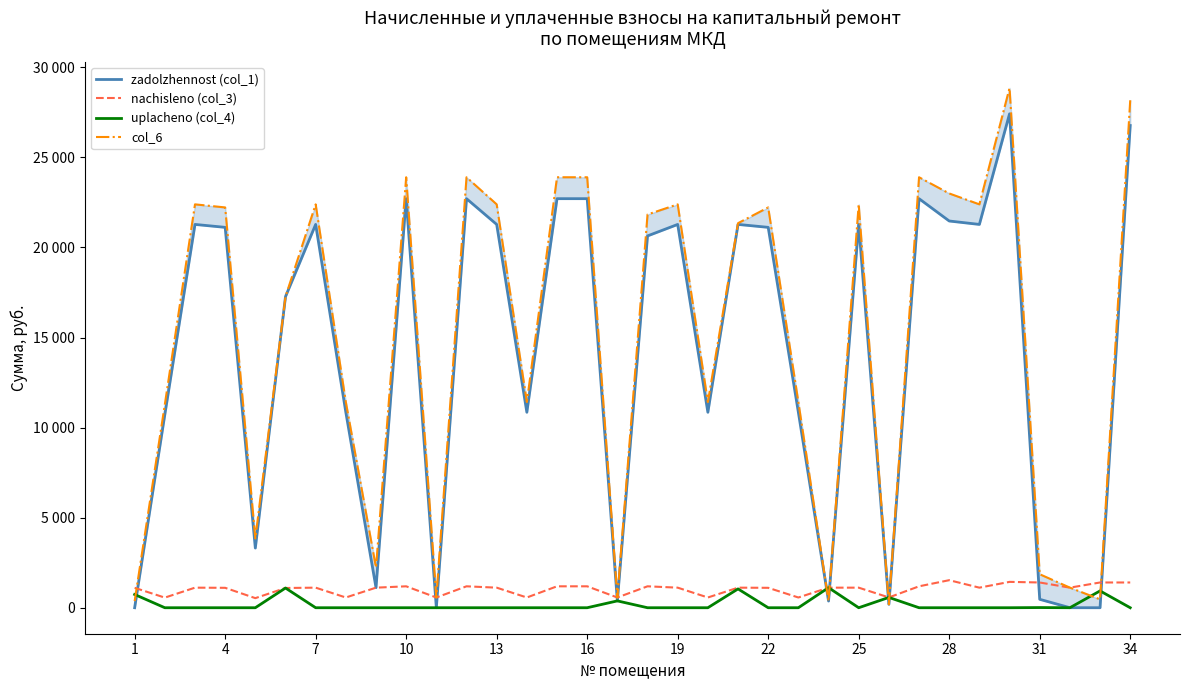

Is the value of uplacheno (col_4) at 28 greater than the value of col_6 at 19?

No